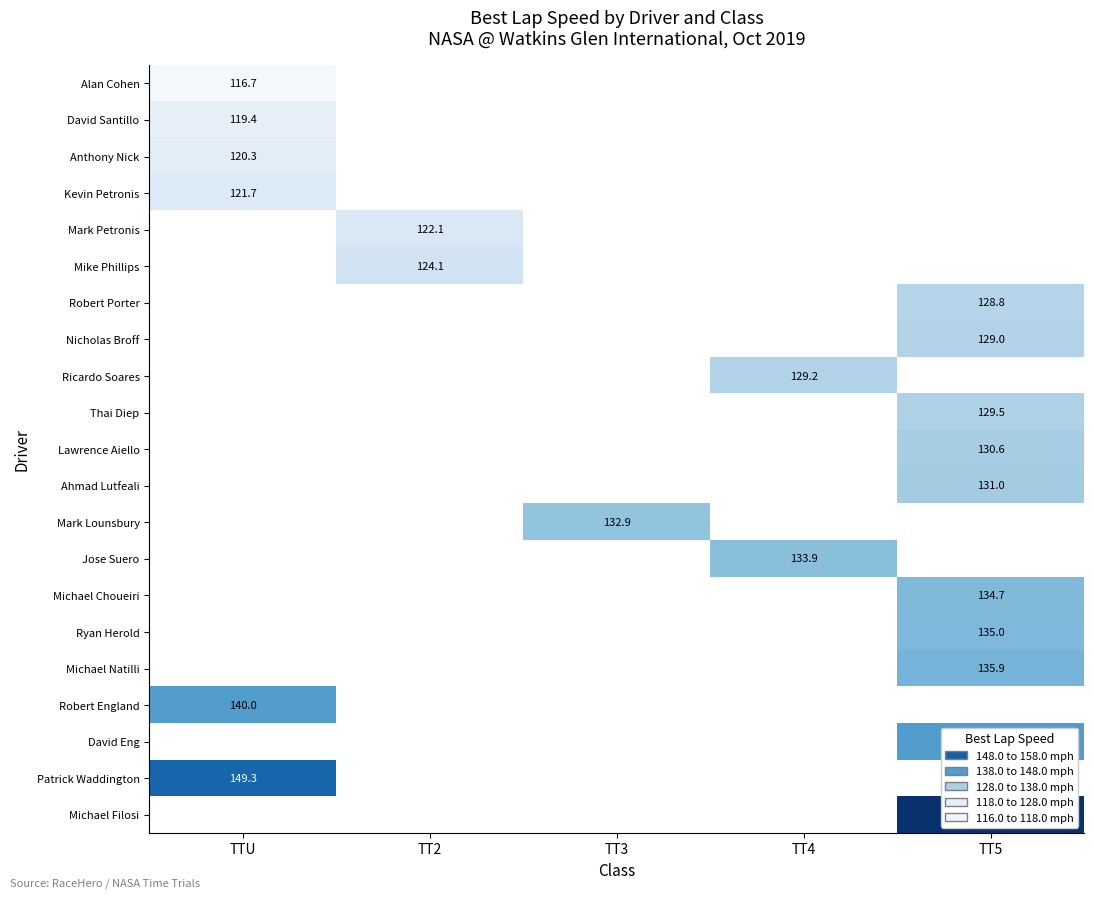

How many data points does each series have?

5